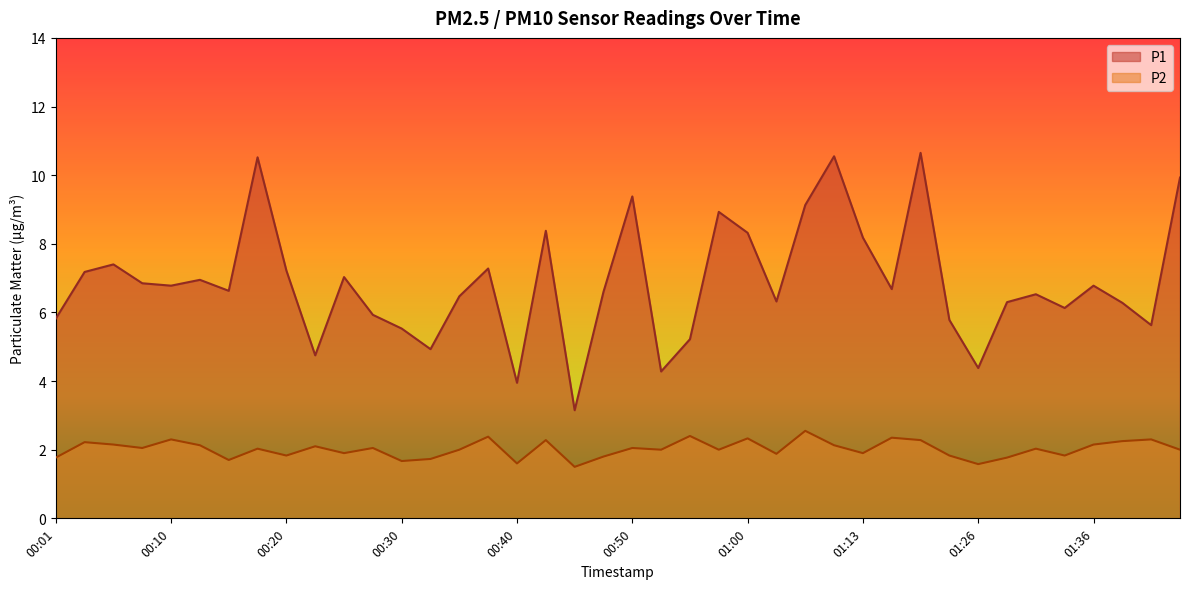

At which label does P2 first exceed 2?

00:03